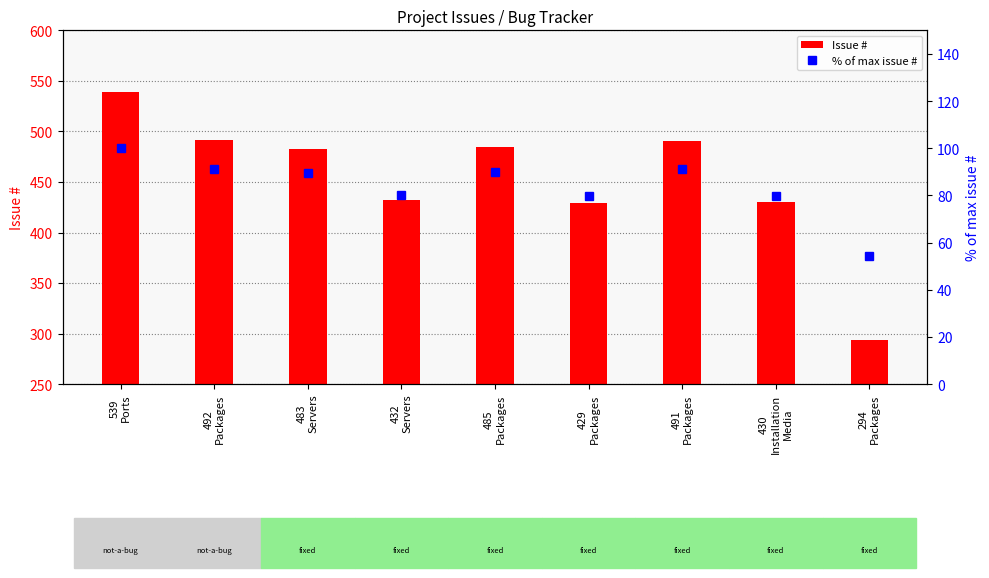

Which has a higher value, 483
Servers or 430
Installation
Media?

483
Servers